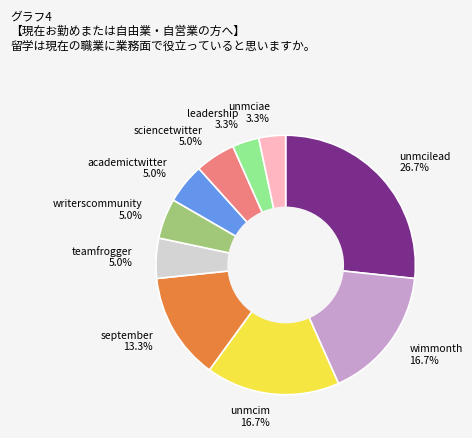

To the nearest percent, what is the average slice percentage?

10%